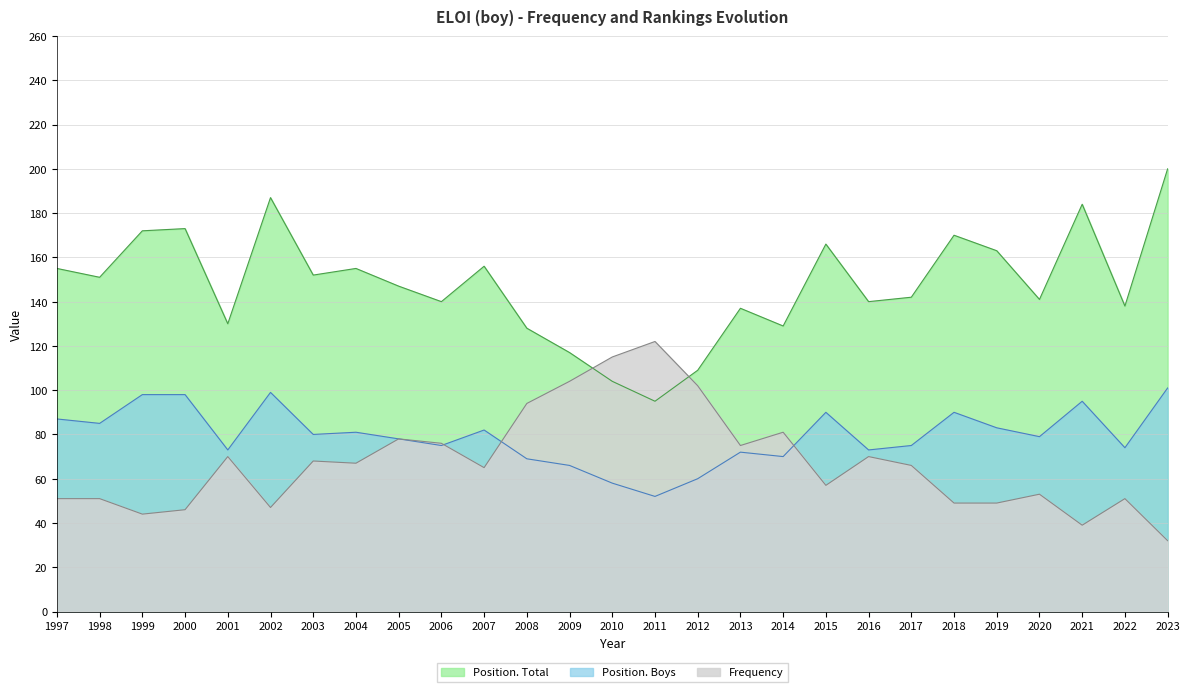

How many values in the Position. Total series are below 147?

13